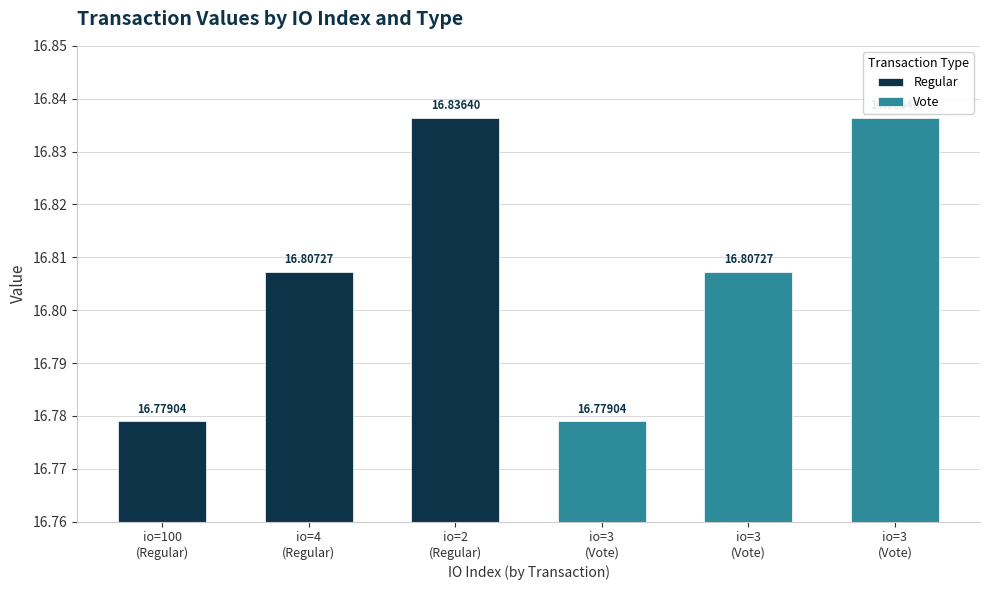

What is the value of the Vote bar at the 2nd from the left?

16.8